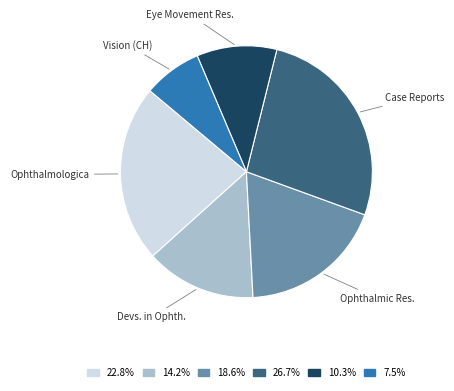

Rank the categories by value from lowest to highest.

Vision (CH), Eye Movement Res., Devs. in Ophth., Ophthalmic Res., Ophthalmologica, Case Reports